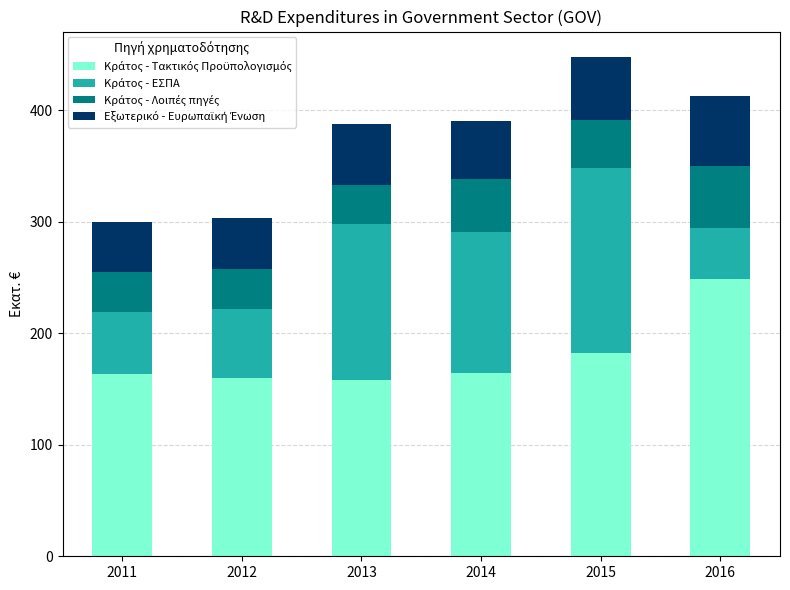

How many series are shown in this chart?

4